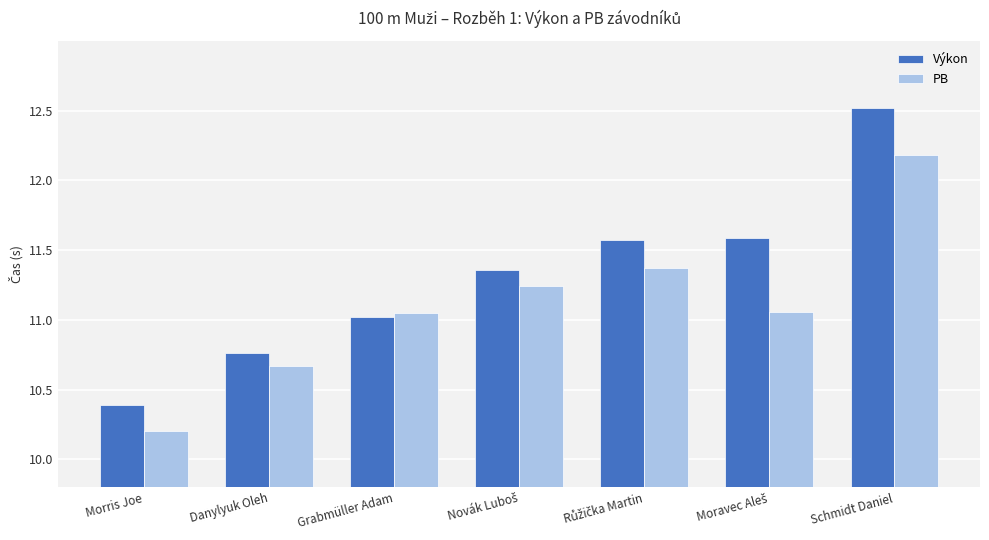

What is the total value across all series at Grabmüller Adam?

22.1